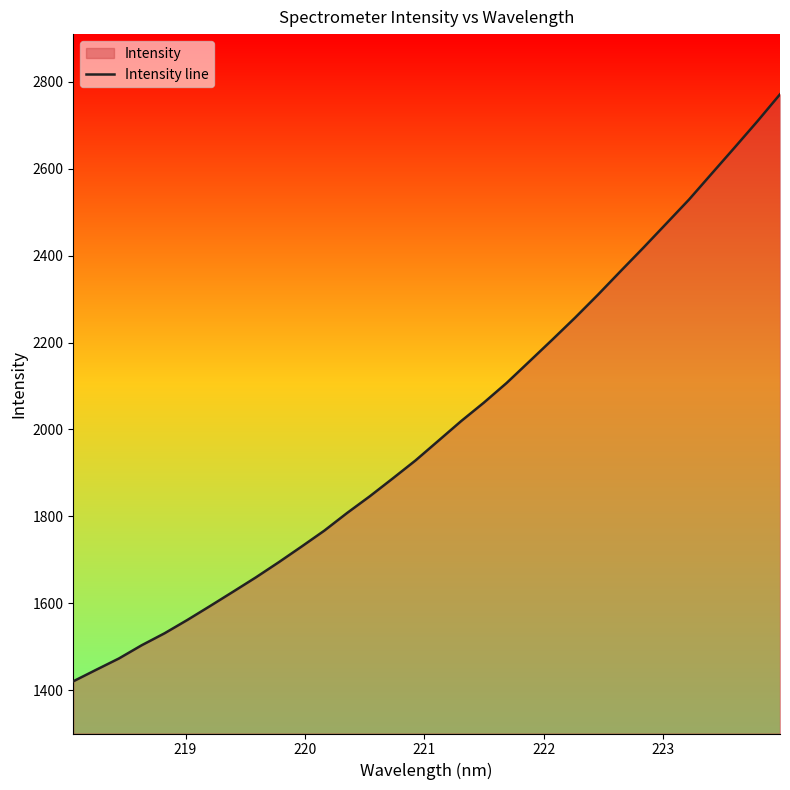

What is the difference between the maximum and minimum values?

1351.3